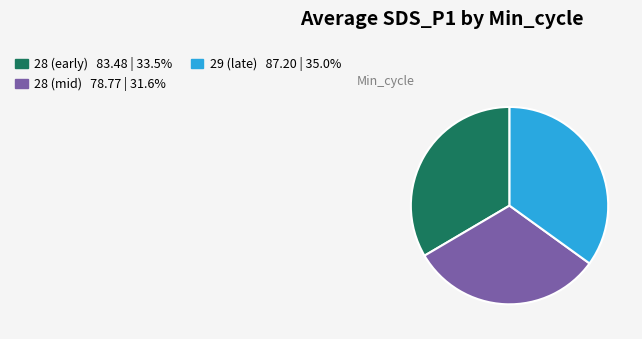

Does any single category account for the majority?

No